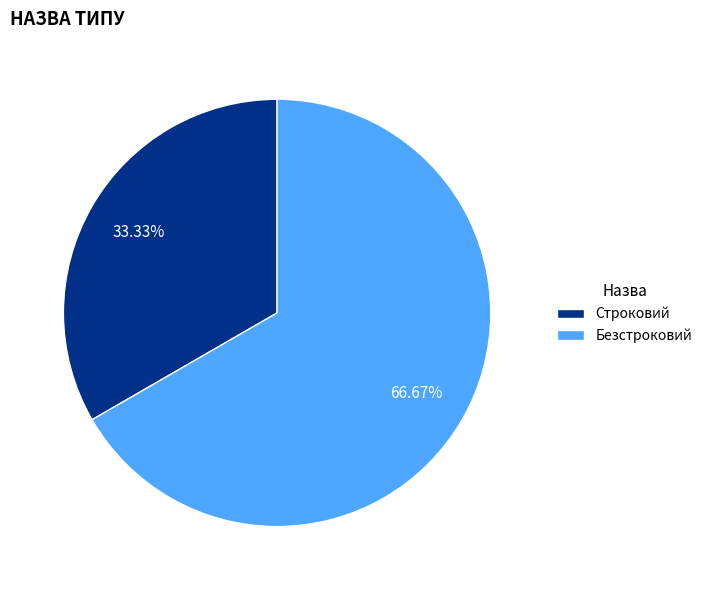

Which category accounts for the majority?

Безстроковий